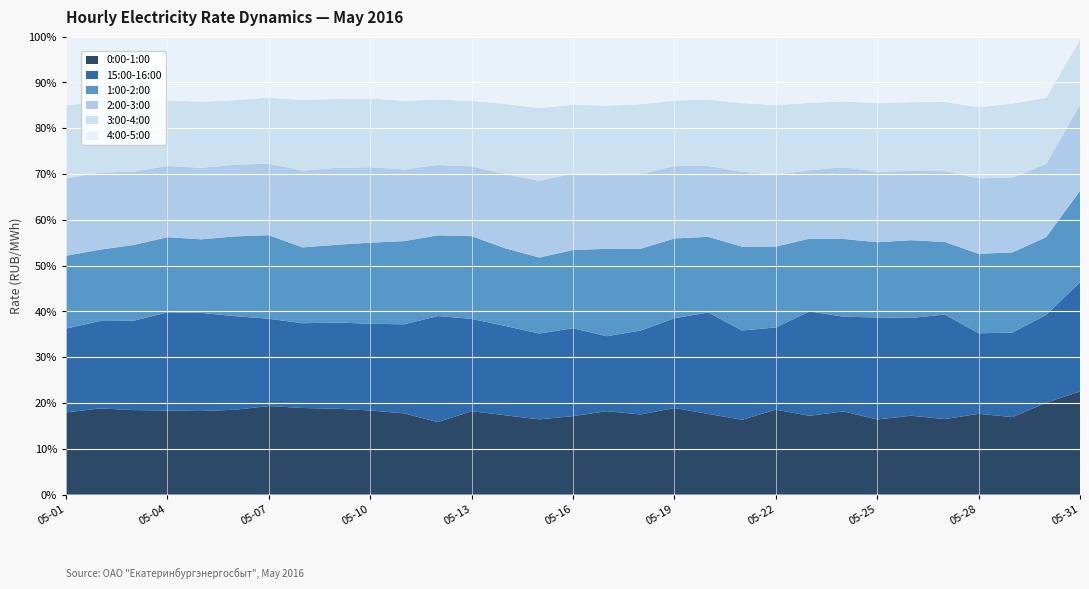

Reading left to right, transcribe all the data shown in this chart.

0:00-1:00: 2016-05-01=959.8	2016-05-02=1082.4	2016-05-03=1051.6	2016-05-04=1066.2	2016-05-05=1039.0	2016-05-06=1086.5	2016-05-07=1191.3	2016-05-08=1112.9	2016-05-09=1126.4	2016-05-10=1125.0	2016-05-11=1057.1	2016-05-12=945.2	2016-05-13=1054.5	2016-05-14=965.9	2016-05-15=846.7	2016-05-16=934.8	2016-05-17=982.0	2016-05-18=1005.3	2016-05-19=1130.5	2016-05-20=1160.4	2016-05-21=989.5	2016-05-22=990.5	2016-05-23=959.9	2016-05-24=1035.4	2016-05-25=894.4	2016-05-26=935.7	2016-05-27=892.8	2016-05-28=935.7	2016-05-29=855.4	2016-05-30=1023.6	2016-05-31=937.9
15:00-16:00: 2016-05-01=980.9	2016-05-02=1098.2	2016-05-03=1112.2	2016-05-04=1245.1	2016-05-05=1220.6	2016-05-06=1198.9	2016-05-07=1174.9	2016-05-08=1089.7	2016-05-09=1130.8	2016-05-10=1160.5	2016-05-11=1159.2	2016-05-12=1383.1	2016-05-13=1167.2	2016-05-14=1088.3	2016-05-15=966.8	2016-05-16=1047.2	2016-05-17=882.6	2016-05-18=1052.7	2016-05-19=1173.2	2016-05-20=1460.1	2016-05-21=1181.4	2016-05-22=959.8	2016-05-23=1273.6	2016-05-24=1178.1	2016-05-25=1216.2	2016-05-26=1160.3	2016-05-27=1237.0	2016-05-28=933.0	2016-05-29=932.0	2016-05-30=978.7	2016-05-31=994.3
1:00-2:00: 2016-05-01=851.4	2016-05-02=897.2	2016-05-03=943.5	2016-05-04=954.9	2016-05-05=914.1	2016-05-06=1021.9	2016-05-07=1124.2	2016-05-08=975.1	2016-05-09=1019.6	2016-05-10=1085.3	2016-05-11=1083.0	2016-05-12=1053.2	2016-05-13=1046.7	2016-05-14=946.6	2016-05-15=856.2	2016-05-16=932.3	2016-05-17=1029.7	2016-05-18=1026.8	2016-05-19=1042.7	2016-05-20=1088.5	2016-05-21=1109.0	2016-05-22=944.1	2016-05-23=886.0	2016-05-24=968.4	2016-05-25=895.8	2016-05-26=923.0	2016-05-27=858.9	2016-05-28=920.7	2016-05-29=885.4	2016-05-30=865.2	2016-05-31=832.8
2:00-3:00: 2016-05-01=903.1	2016-05-02=969.0	2016-05-03=912.6	2016-05-04=905.3	2016-05-05=889.1	2016-05-06=919.1	2016-05-07=962.9	2016-05-08=987.4	2016-05-09=1008.9	2016-05-10=1009.4	2016-05-11=933.2	2016-05-12=918.7	2016-05-13=881.2	2016-05-14=903.8	2016-05-15=864.0	2016-05-16=910.4	2016-05-17=866.5	2016-05-18=936.8	2016-05-19=945.7	2016-05-20=1019.2	2016-05-21=990.5	2016-05-22=838.0	2016-05-23=834.1	2016-05-24=892.4	2016-05-25=841.1	2016-05-26=821.9	2016-05-27=838.0	2016-05-28=875.0	2016-05-29=825.0	2016-05-30=815.0	2016-05-31=782.9
3:00-4:00: 2016-05-01=855.3	2016-05-02=889.1	2016-05-03=864.6	2016-05-04=831.2	2016-05-05=822.8	2016-05-06=826.9	2016-05-07=888.8	2016-05-08=907.4	2016-05-09=905.5	2016-05-10=919.9	2016-05-11=893.2	2016-05-12=853.3	2016-05-13=828.5	2016-05-14=855.9	2016-05-15=819.2	2016-05-16=820.6	2016-05-17=819.4	2016-05-18=876.1	2016-05-19=856.8	2016-05-20=955.8	2016-05-21=908.8	2016-05-22=813.5	2016-05-23=821.0	2016-05-24=819.8	2016-05-25=815.6	2016-05-26=817.1	2016-05-27=818.0	2016-05-28=824.4	2016-05-29=817.3	2016-05-30=736.3	2016-05-31=592.1
4:00-5:00: 2016-05-01=802.6	2016-05-02=819.6	2016-05-03=816.5	2016-05-04=808.3	2016-05-05=808.7	2016-05-06=813.5	2016-05-07=820.9	2016-05-08=814.9	2016-05-09=816.8	2016-05-10=828.1	2016-05-11=835.5	2016-05-12=820.4	2016-05-13=813.0	2016-05-14=821.0	2016-05-15=804.5	2016-05-16=812.3	2016-05-17=811.9	2016-05-18=848.3	2016-05-19=834.5	2016-05-20=905.1	2016-05-21=879.8	2016-05-22=798.5	2016-05-23=808.2	2016-05-24=806.5	2016-05-25=793.1	2016-05-26=777.0	2016-05-27=773.3	2016-05-28=817.4	2016-05-29=739.1	2016-05-30=681.8	2016-05-31=27.4